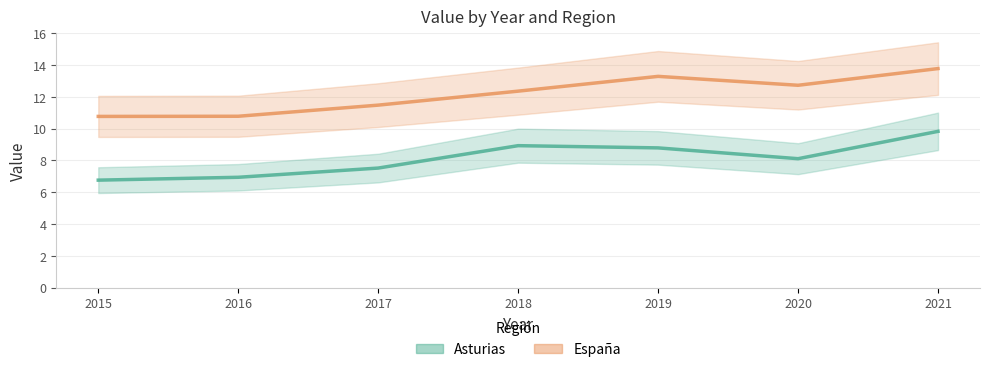

True or false: Asturias and España intersect in this chart.

False